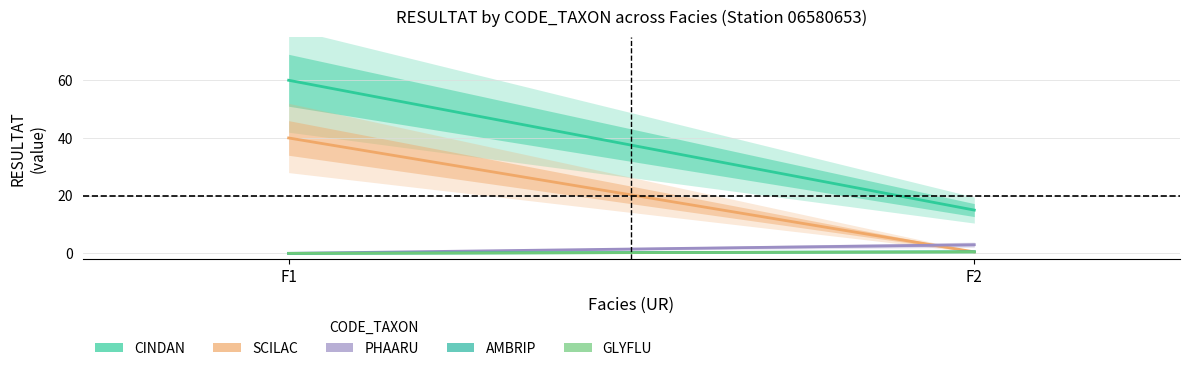

Reading left to right, extract all data points from this chart.

CINDAN: 60.0	15.0
SCILAC: 40.0	0.5
PHAARU: 0.0	3.0
AMBRIP: 0.0	0.6
GLYFLU: 0.0	0.5